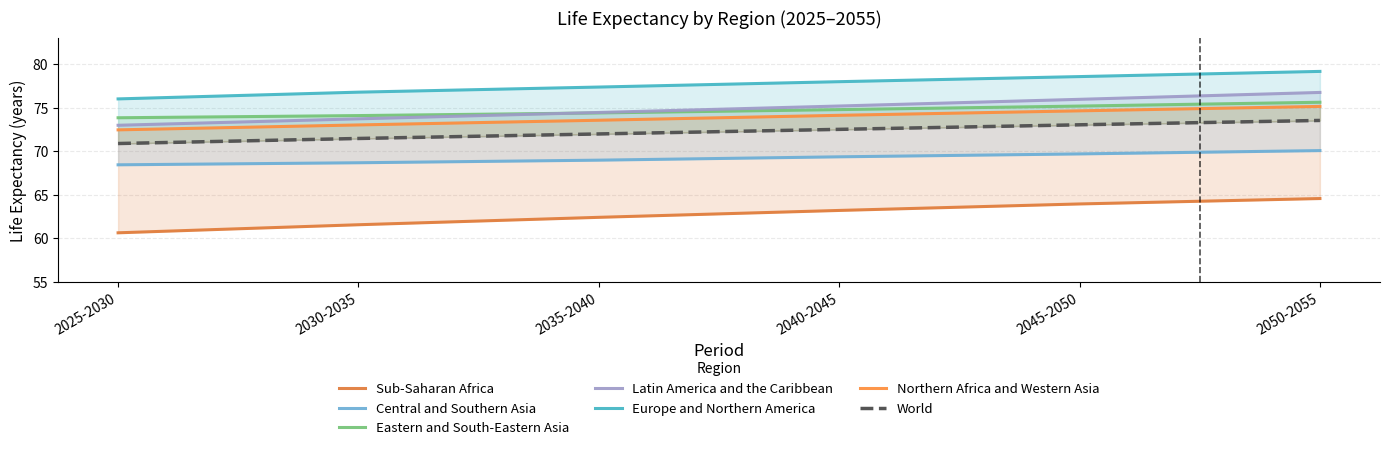

Read the Central and Southern Asia value at 2030-2035.

68.7